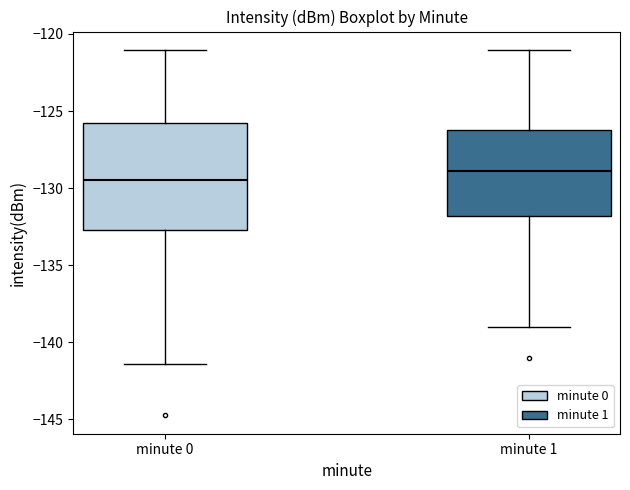

Reading left to right, read every box against the y-axis: the position of its median line, the range the box covers, and the ends of its whiskers. The values are not printed on the chart, so give them approximately, as read against the axis.

minute 0: median -129.5, box -132.5 to -126.0, whiskers -141.5 to -121.0
minute 1: median -129.0, box -132.0 to -126.0, whiskers -139.0 to -121.0